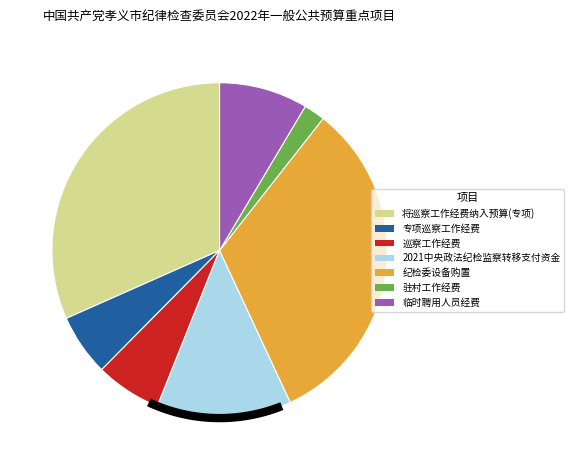

What portion of the pie excludes 将巡察工作经费纳入预算(专项)?

68.4%